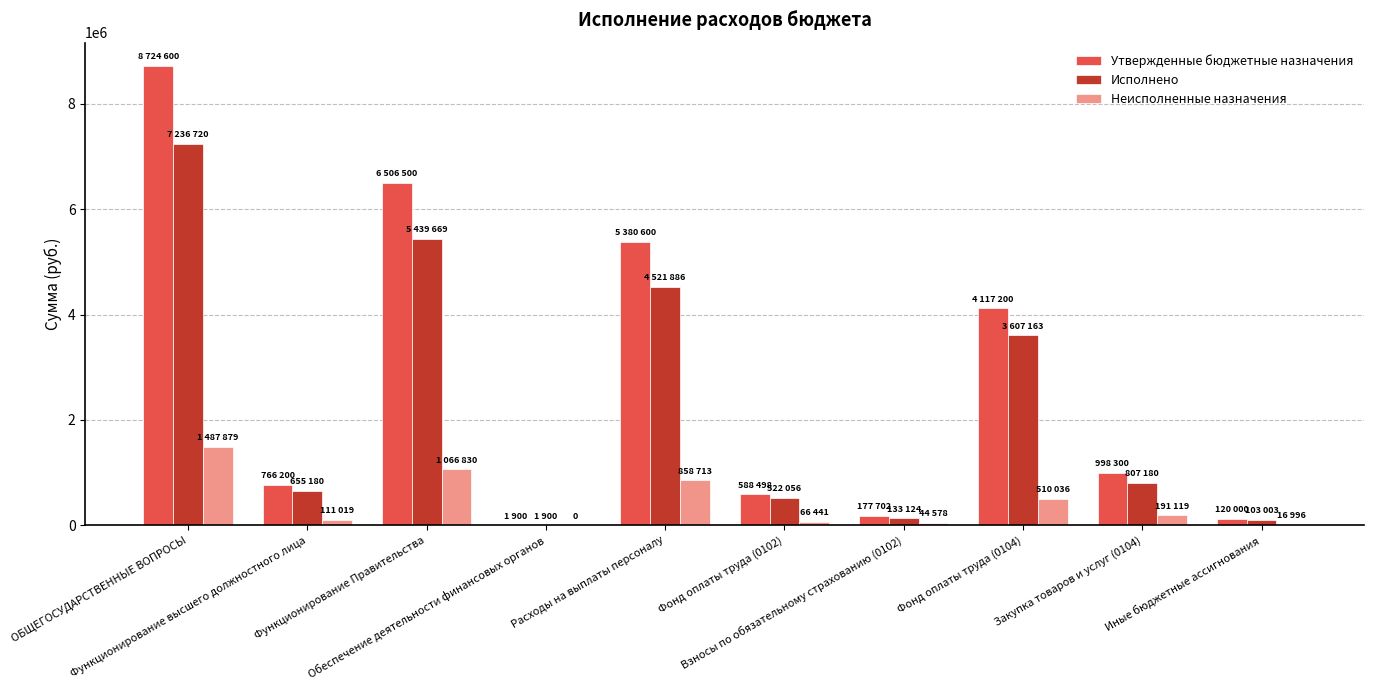

What is the sum of all Исполнено values?

23027884.0